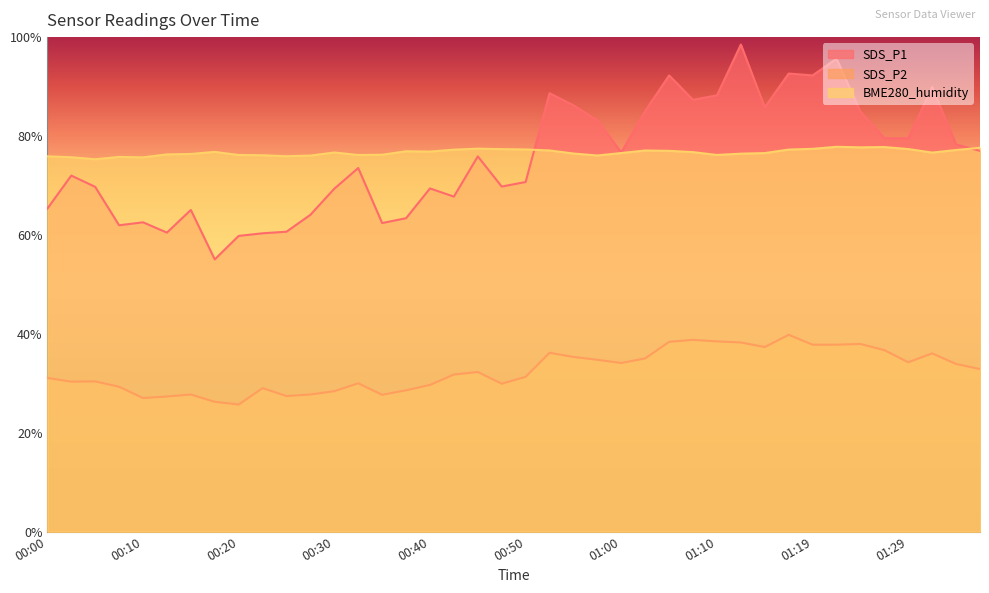

Rank the categories by SDS_P2 value from highest to lowest.

01:17, 01:07, 01:10, 01:05, 01:12, 01:24, 01:19, 01:22, 01:14, 01:27, 00:52, 01:31, 00:55, 01:02, 00:57, 01:29, 01:00, 01:34, 01:36, 00:45, 00:42, 00:50, 00:00, 00:05, 00:03, 00:32, 00:47, 00:40, 00:08, 00:23, 00:37, 00:30, 00:15, 00:28, 00:35, 00:25, 00:13, 00:10, 00:18, 00:20